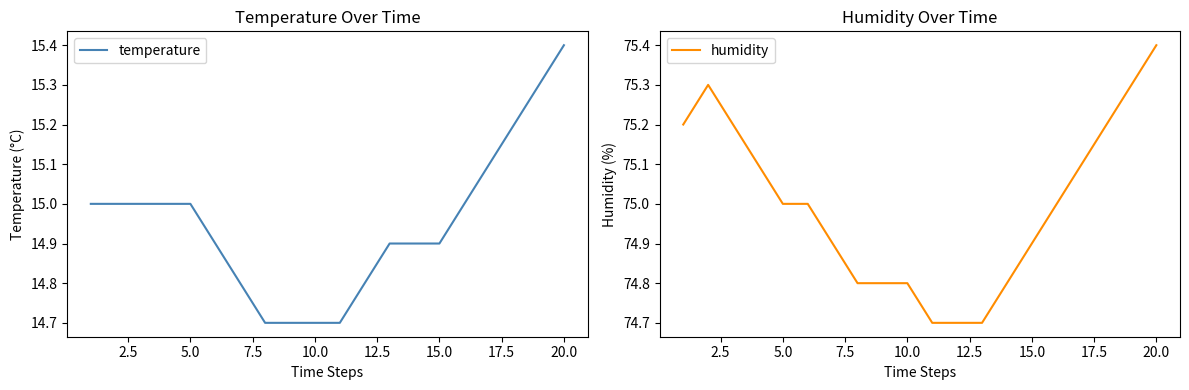

Reading left to right, what are all the values shown in this chart?

temperature: 15.0	15.0	15.0	15.0	15.0	14.9	14.8	14.7	14.7	14.7	14.7	14.8	14.9	14.9	14.9	15.0	15.1	15.2	15.3	15.4
humidity: 75.2	75.3	75.2	75.1	75.0	75.0	74.9	74.8	74.8	74.8	74.7	74.7	74.7	74.8	74.9	75.0	75.1	75.2	75.3	75.4